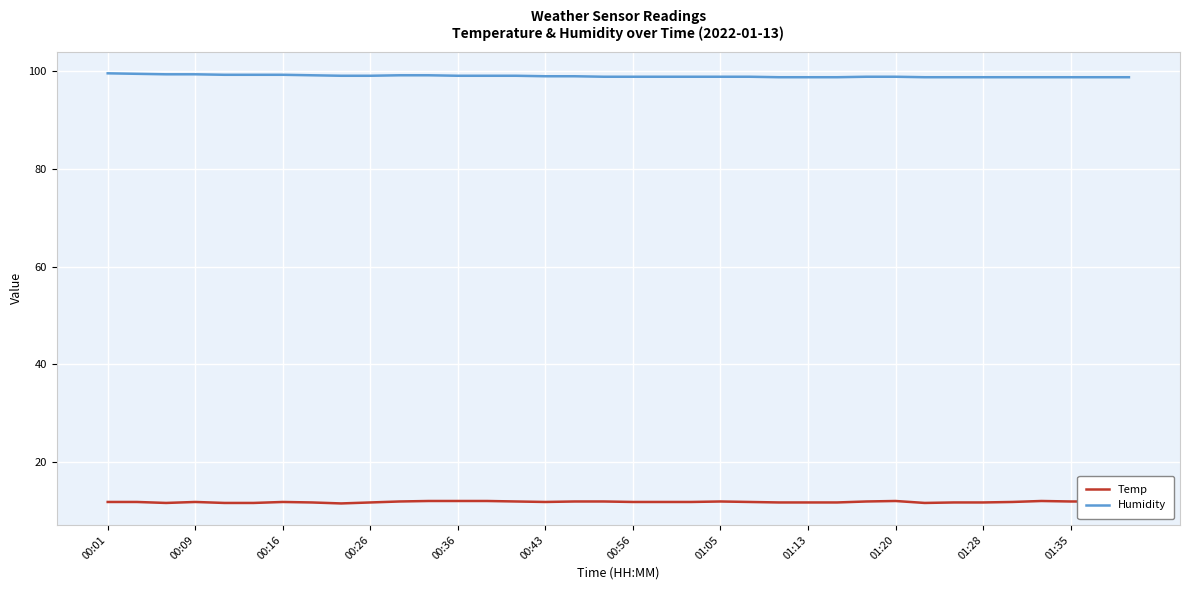

At how many categories does at least one series exceed 25?

36